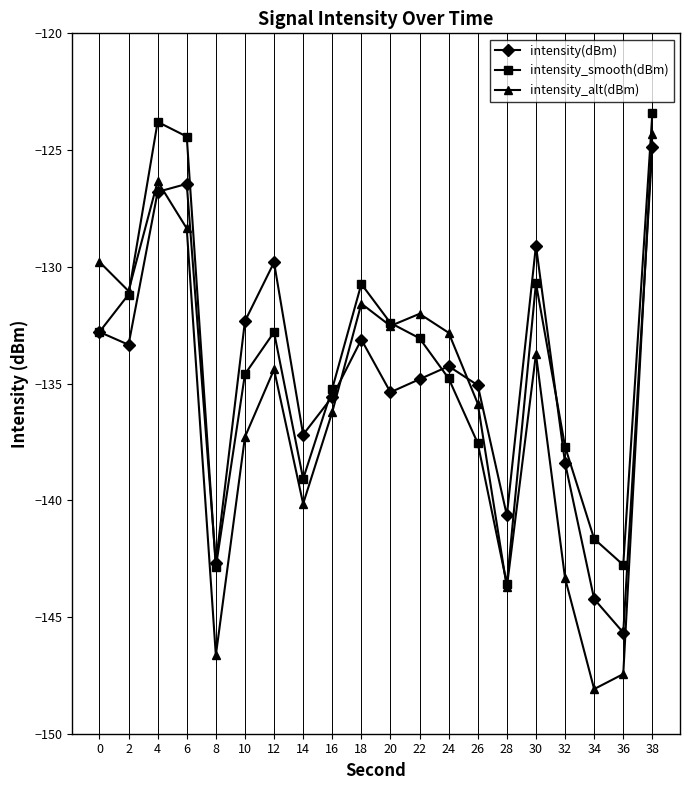

What is the total value across all series at 0?

-395.4